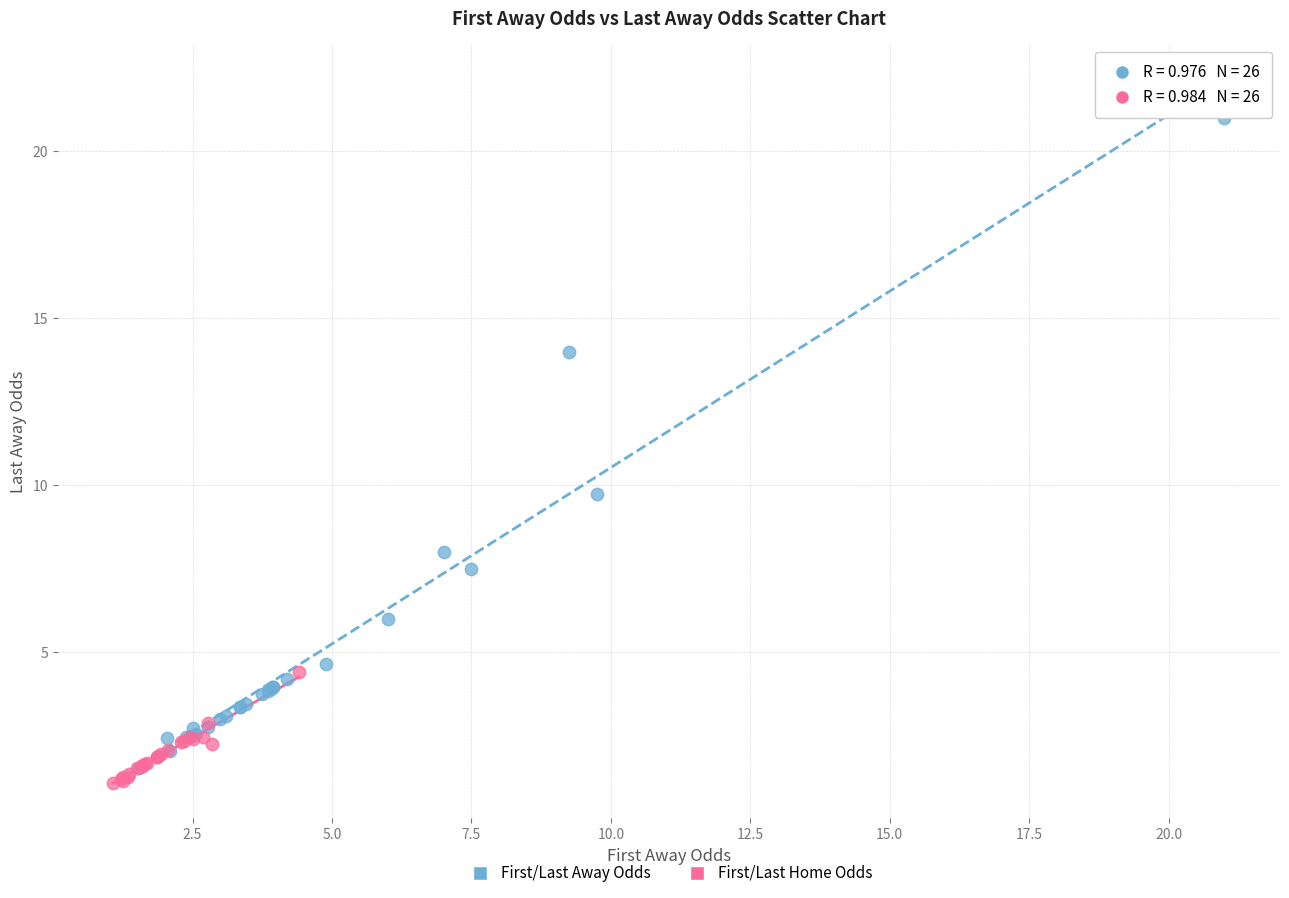

Which series contains the lowest Y value?

First/Last Home Odds